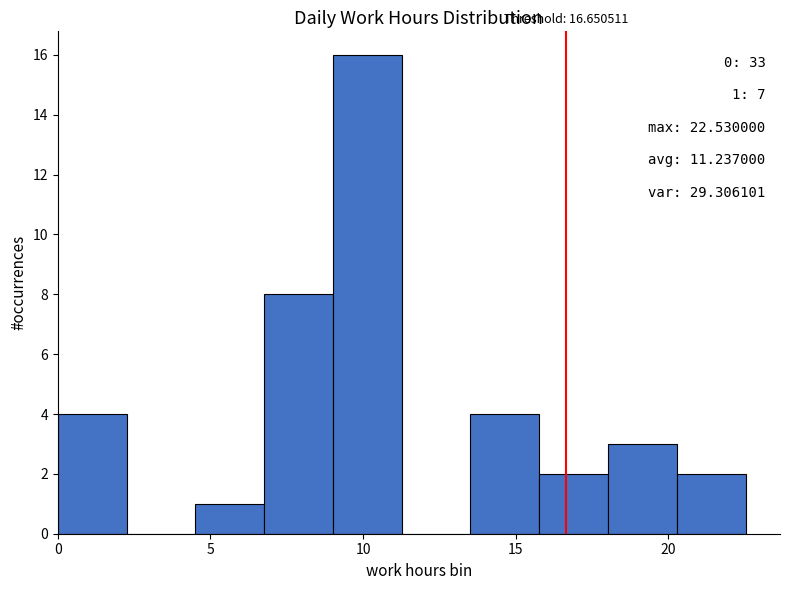

Over which range of the x-axis is the bar tallest?

9.0 to 11.5